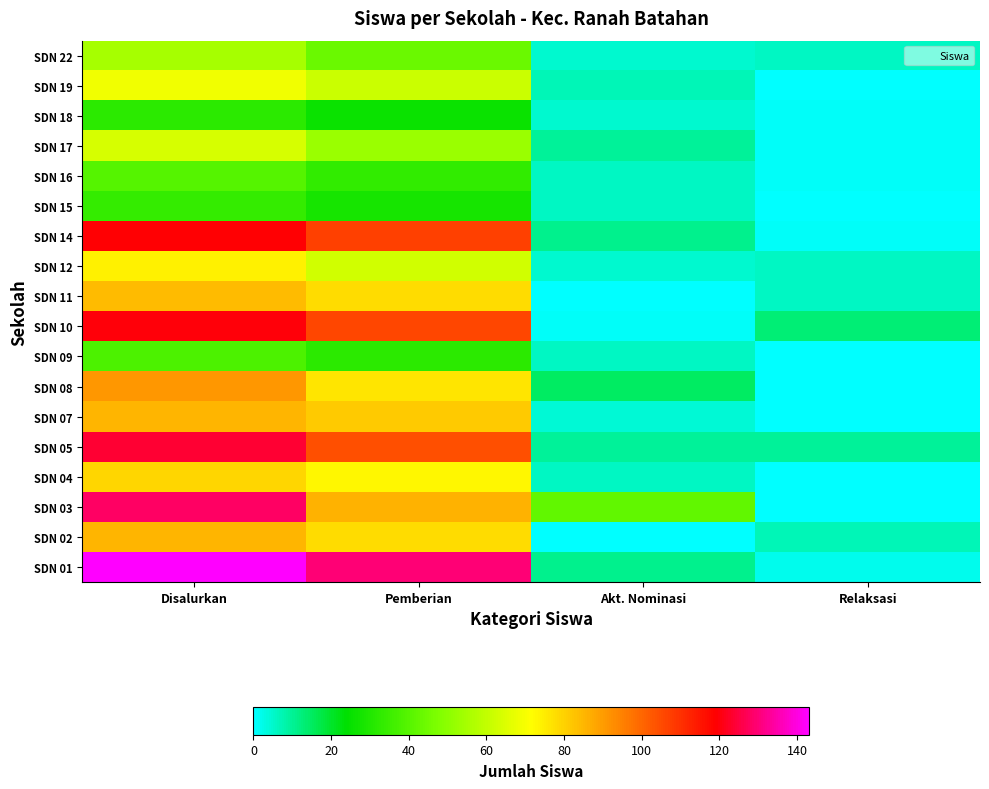

What is the spread (max minus min) of values at Pemberian?

104